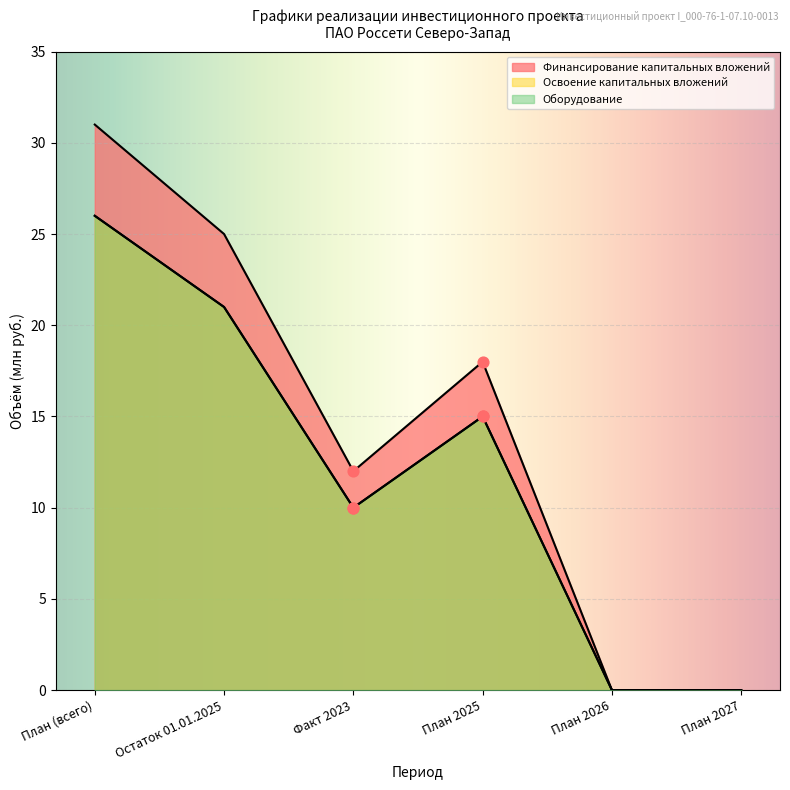

Which series reaches the minimum Y coordinate?

Финансирование капитальных вложений